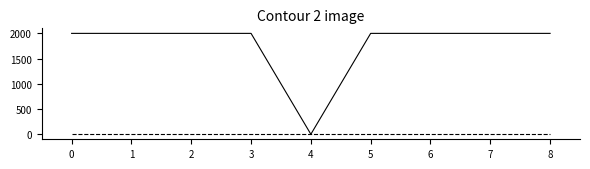

What is the maximum value shown in the chart?

2000